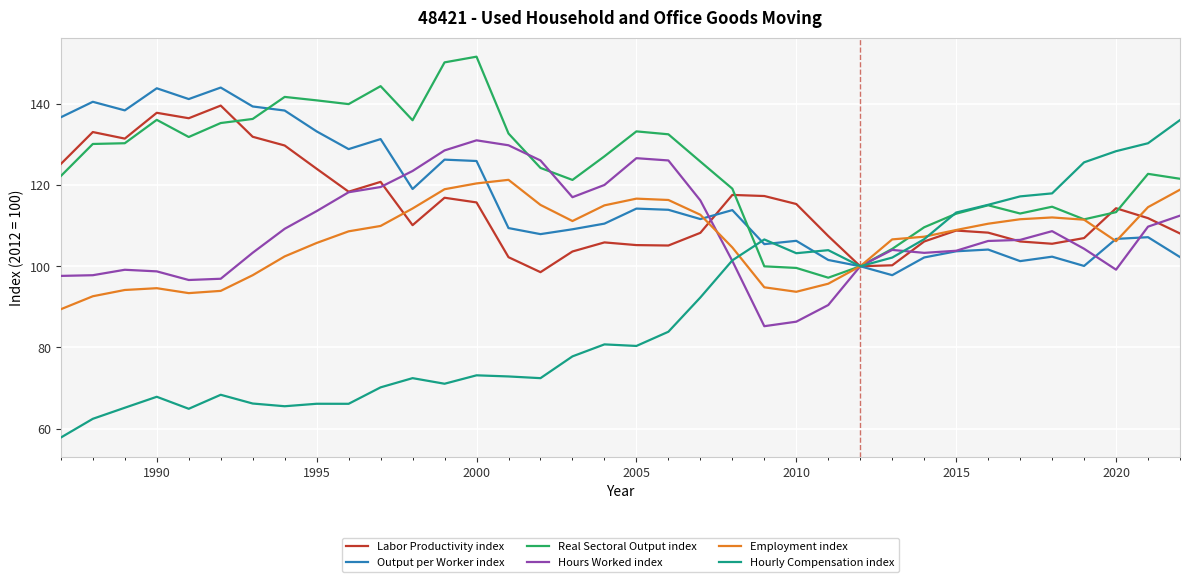

What is the lowest value of the Output per Worker index series?

97.8